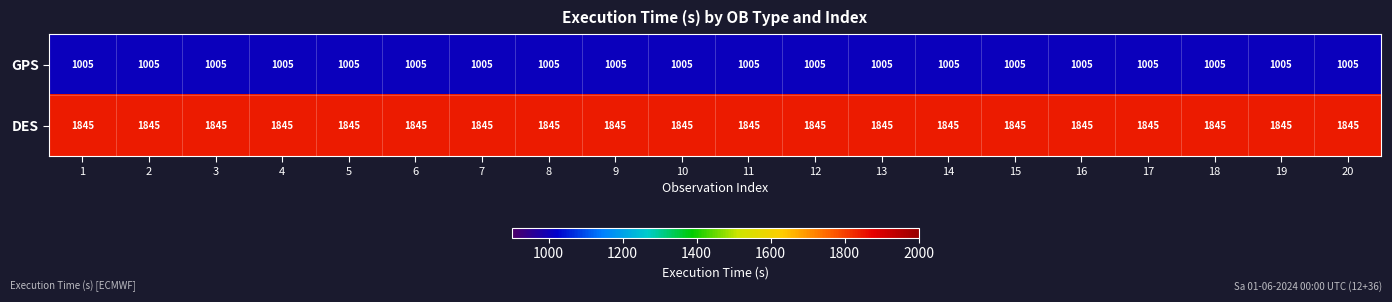

List the series in order of their peak value, lowest first.

GPS, DES